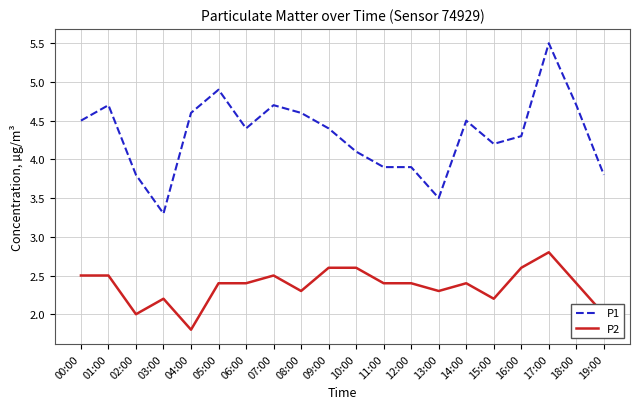

The P2 series shows 3.3 at 13:00. True or false?

False